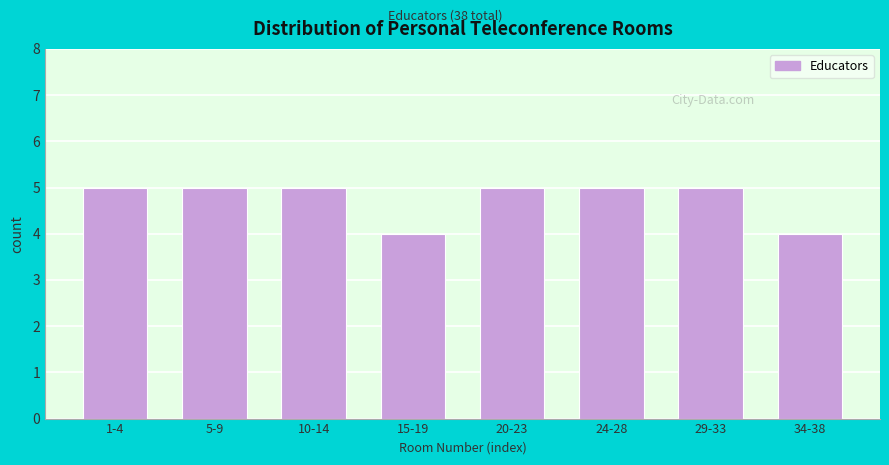

Reading left to right, what are all the values shown in this chart?

1-4=5	5-9=5	10-14=5	15-19=4	20-23=5	24-28=5	29-33=5	34-38=4